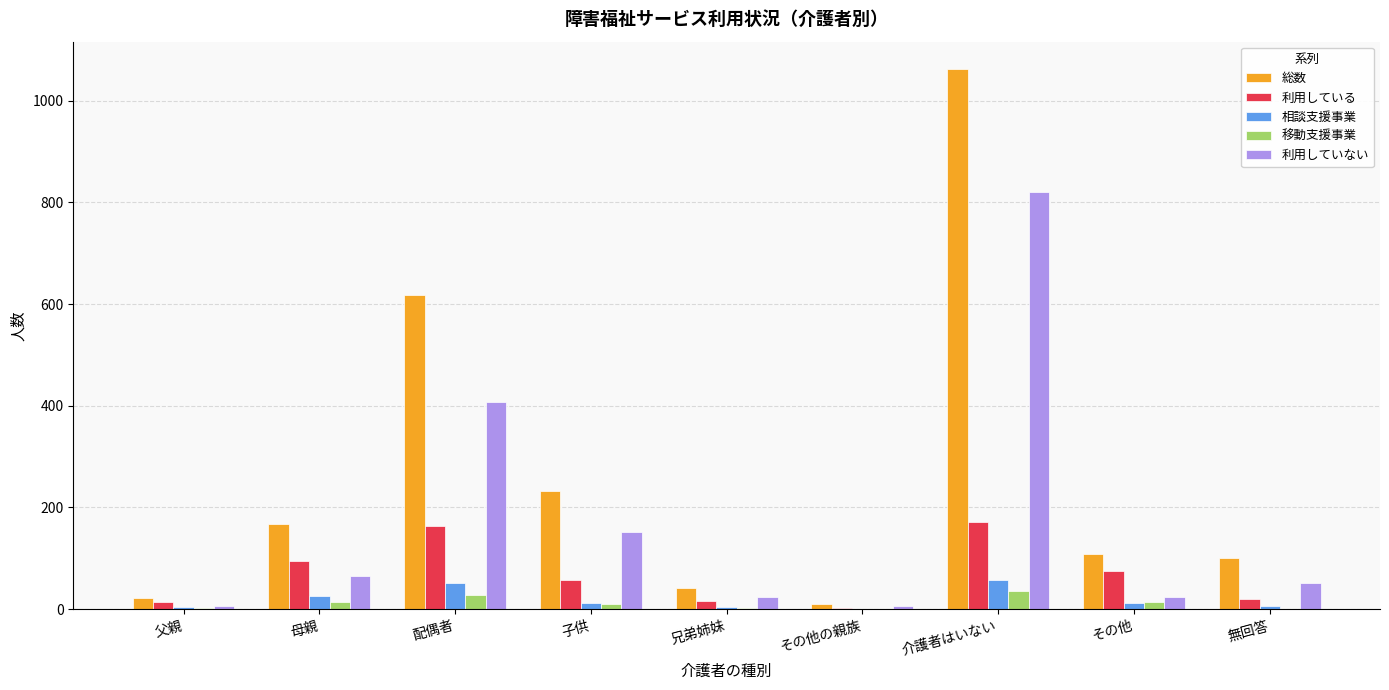

Between 配偶者 and その他, which series saw the biggest shift?

総数